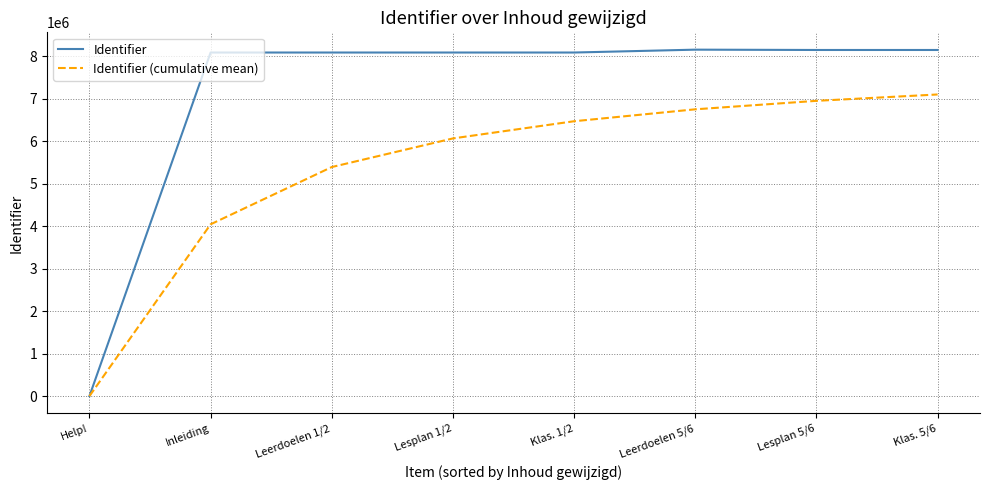

What is the difference between the maximum and minimum values in the Identifier series?

8151069